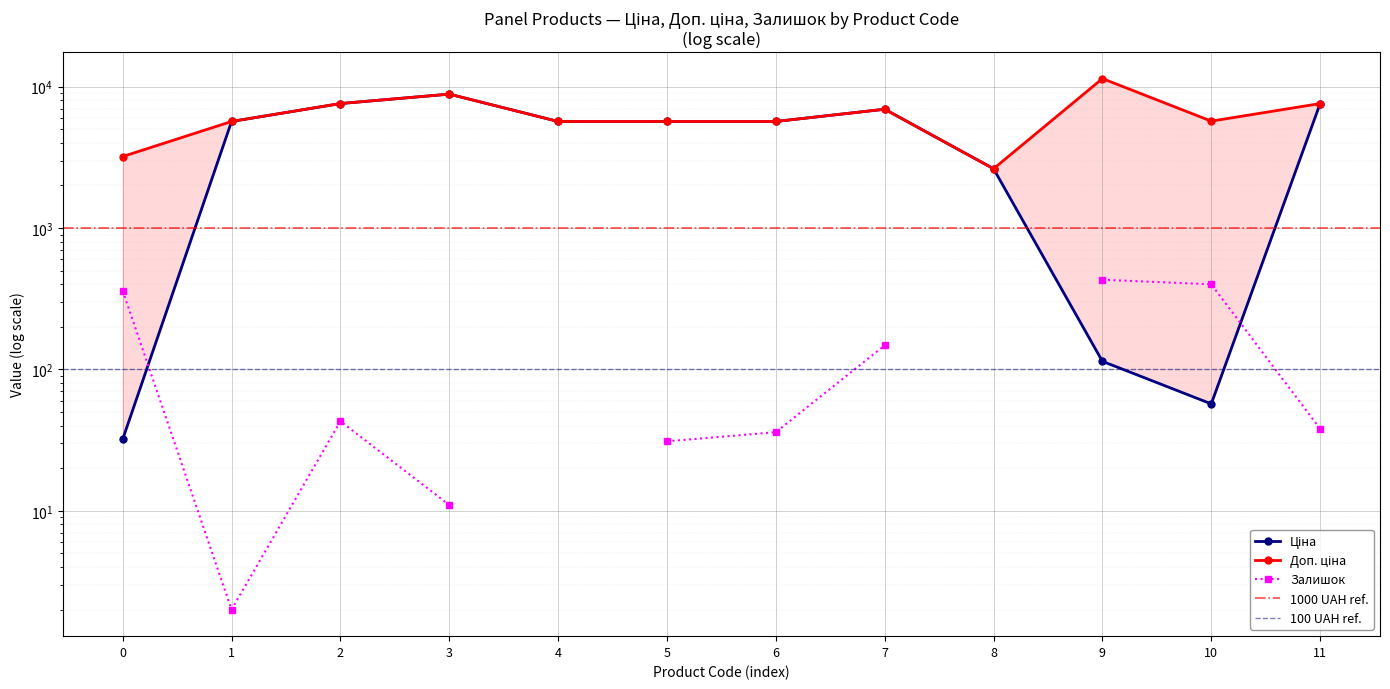

The Ціна series shows 5673.8 at 6. True or false?

True